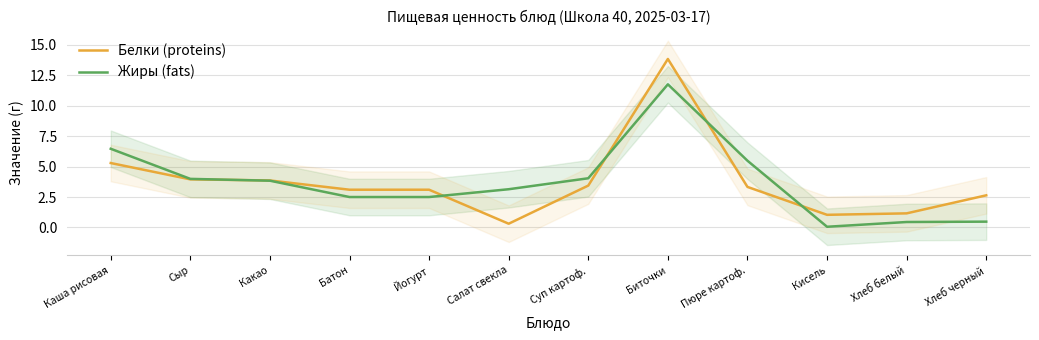

At which category is the sum across all series the highest?

Биточки